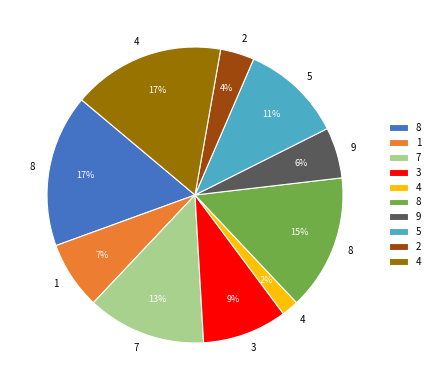

To the nearest percent, what is the difference between the largest and smallest slice percentages?

15%